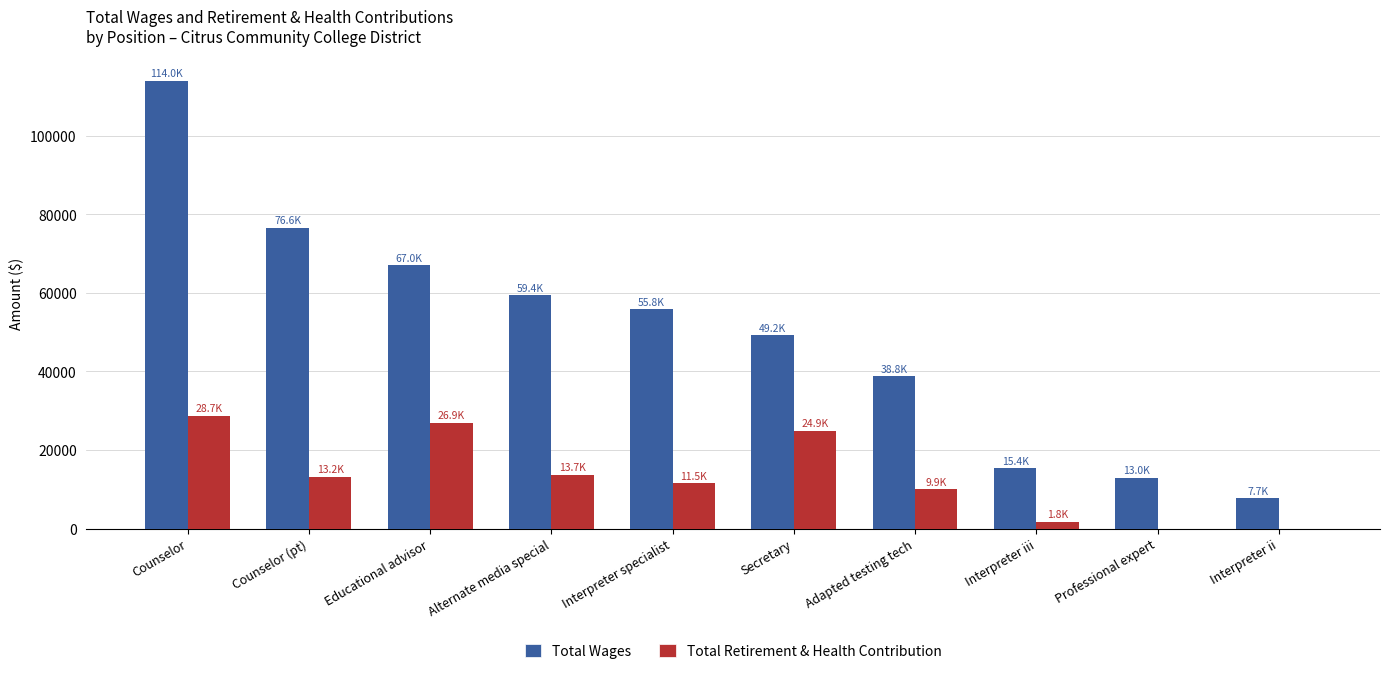

What is the sum of all Total Retirement & Health Contribution values?

130550